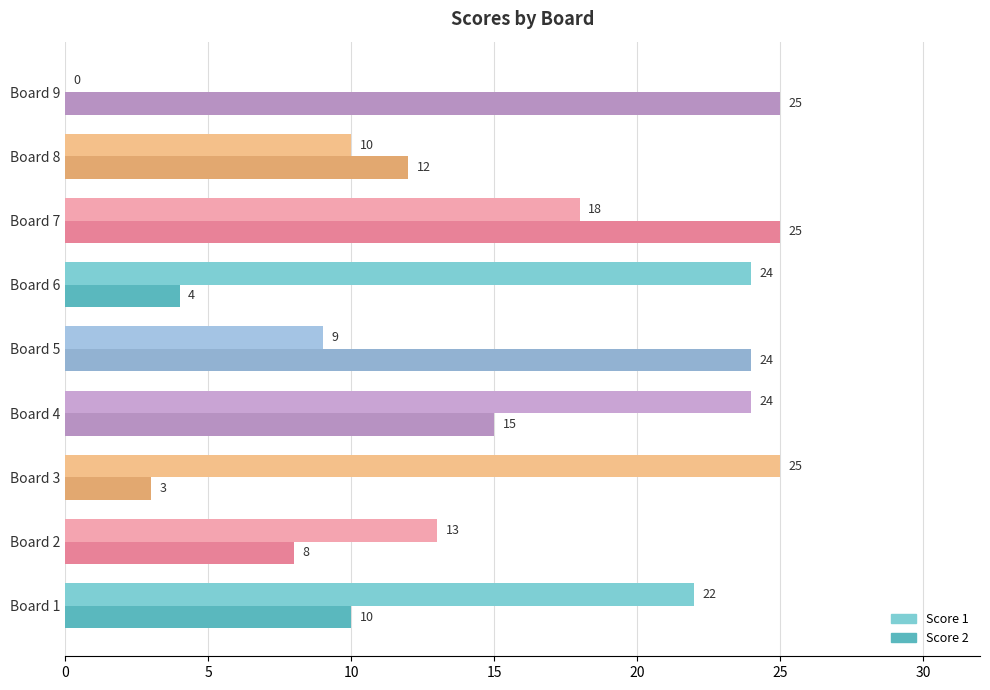

Which series has the largest range (max minus min)?

Score 1